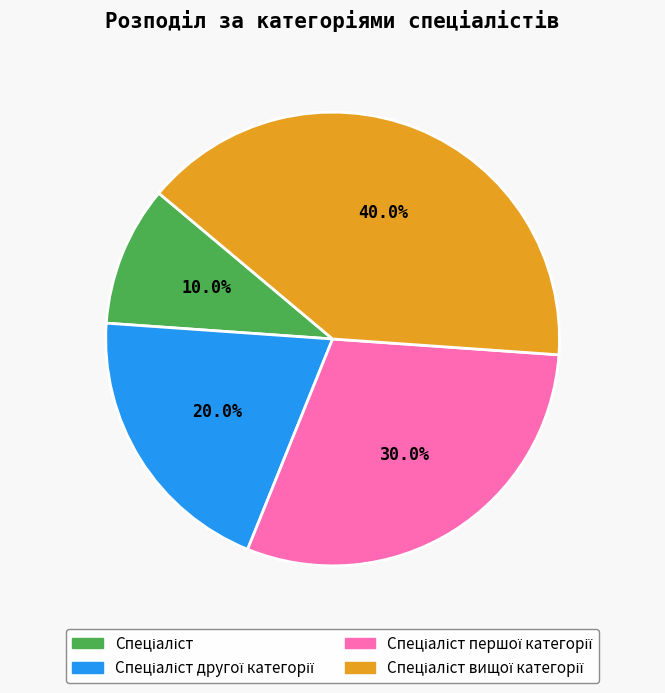

To the nearest percent, what is the difference between the largest and smallest slice percentages?

30%